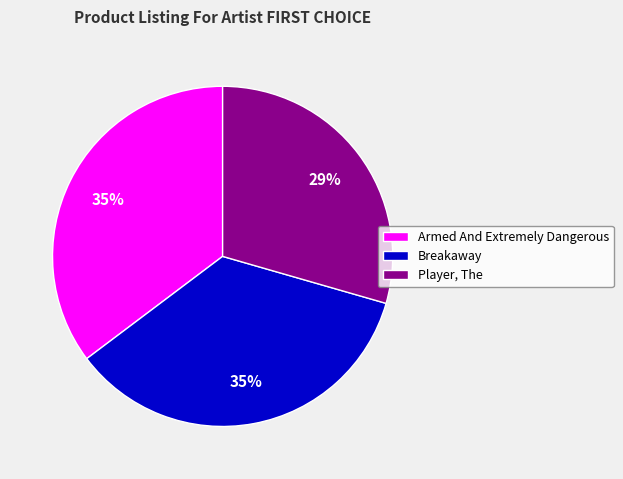

Is there a majority slice in this chart?

No